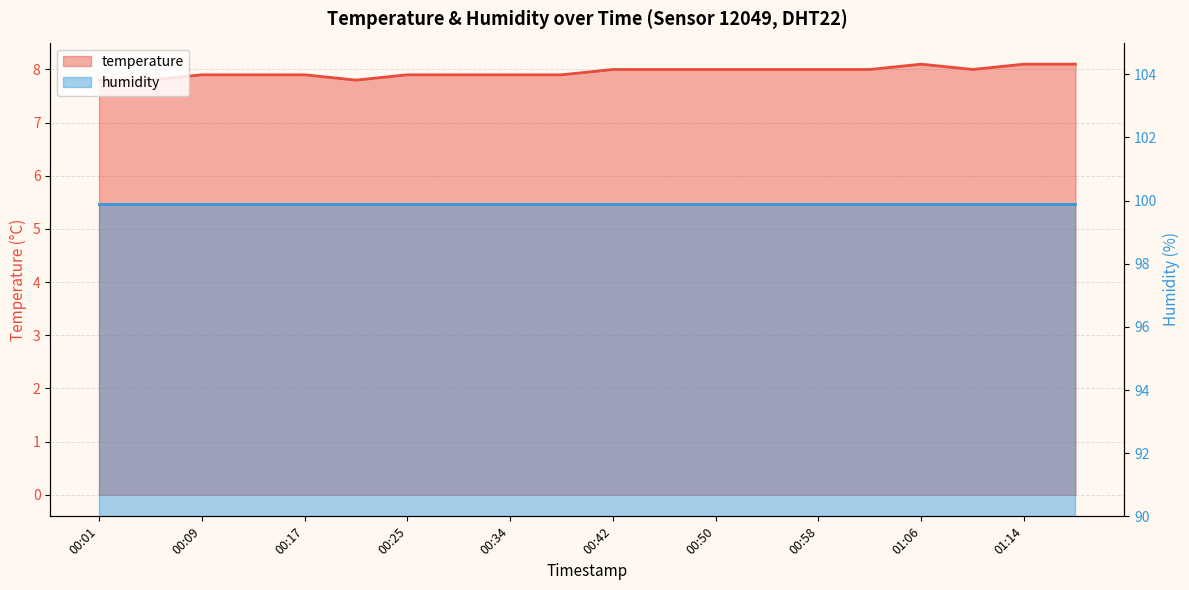

What is the sum of all values?

159.0